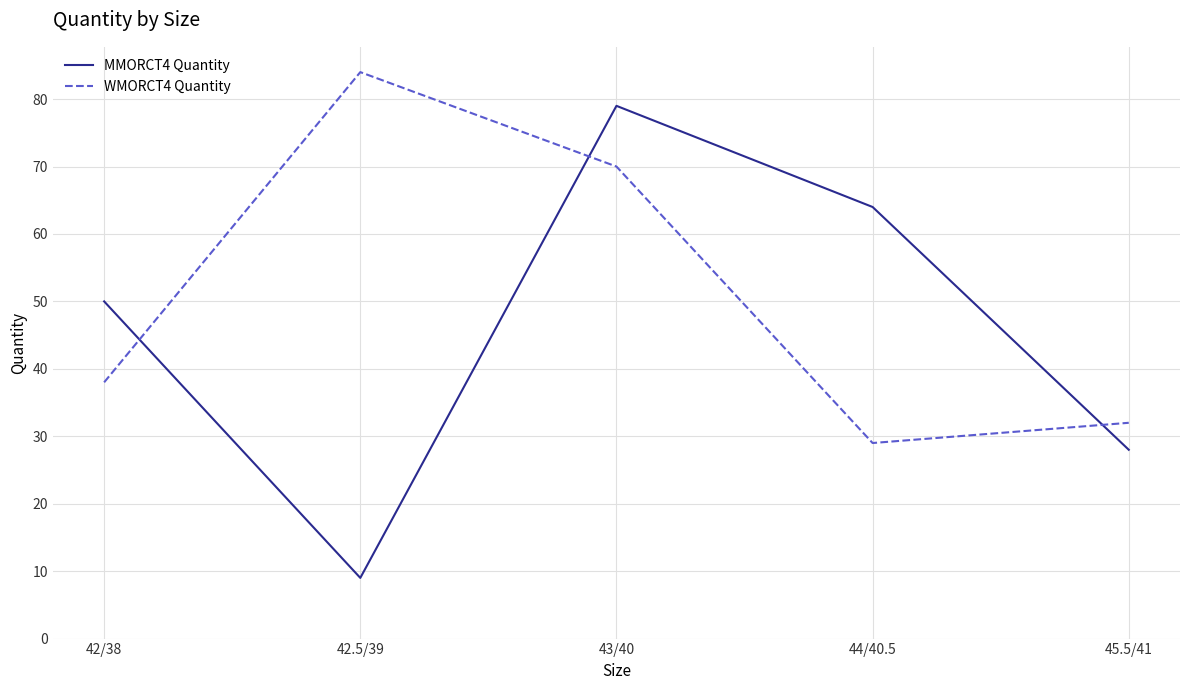

Read the WMORCT4 Quantity value at 42/38, to the nearest 10.

40